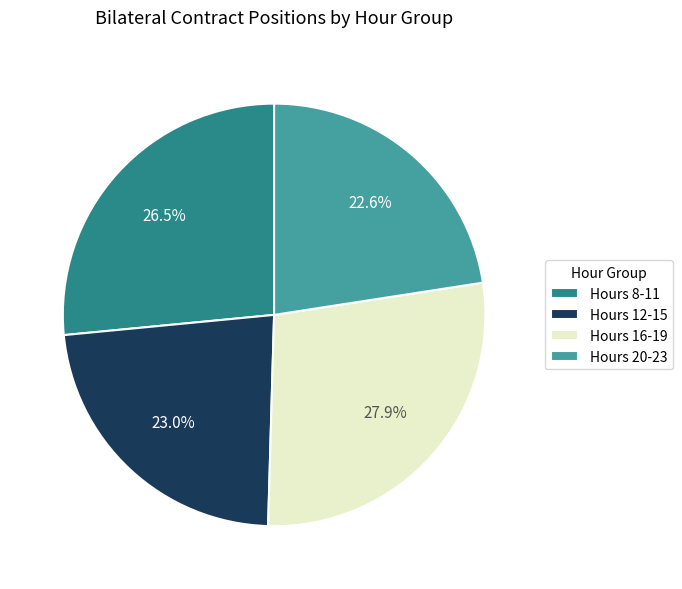

How many slices are in this pie chart?

4